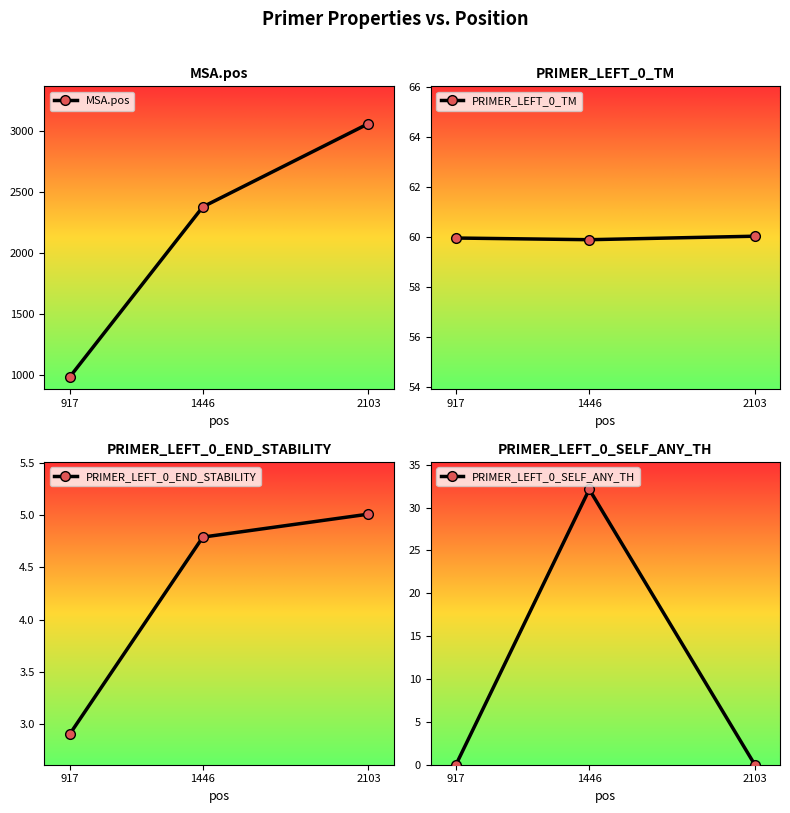

Rank the categories by PRIMER_LEFT_0_END_STABILITY value from lowest to highest.

917, 1446, 2103